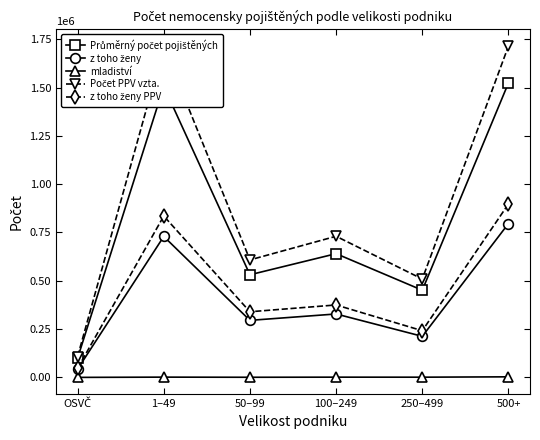

Does the chart display data point markers on the line(s)?

Yes